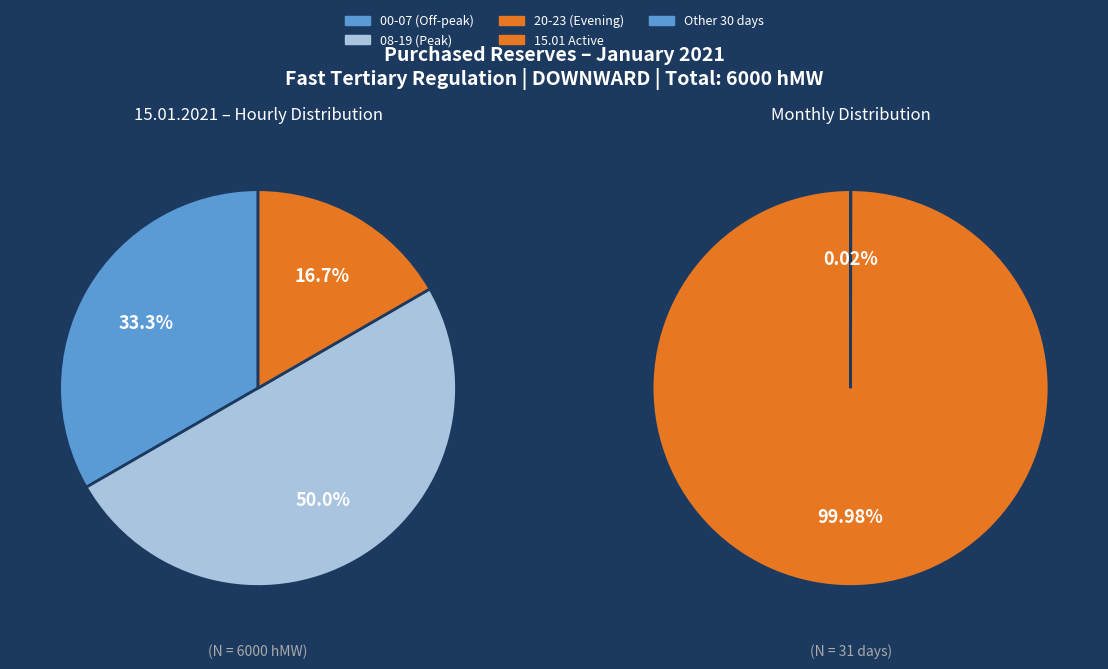

Combined, do 02 - 03 and 10 - 11 account for over 50%?

No